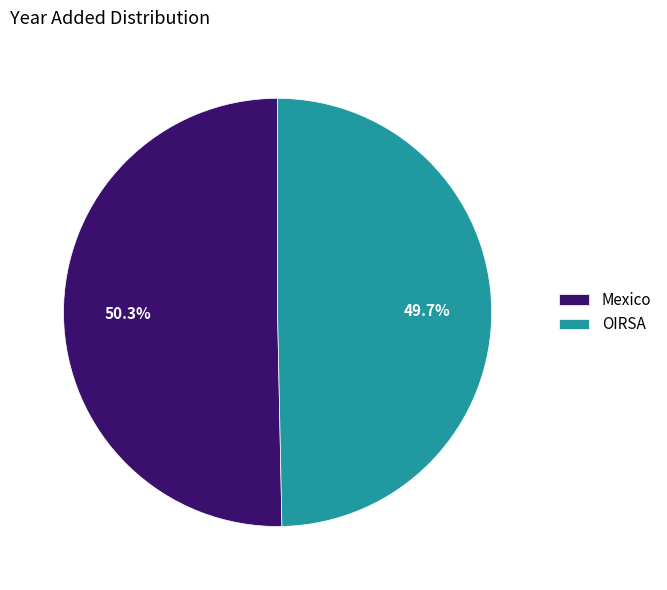

To the nearest percent, what is the average slice percentage?

50%